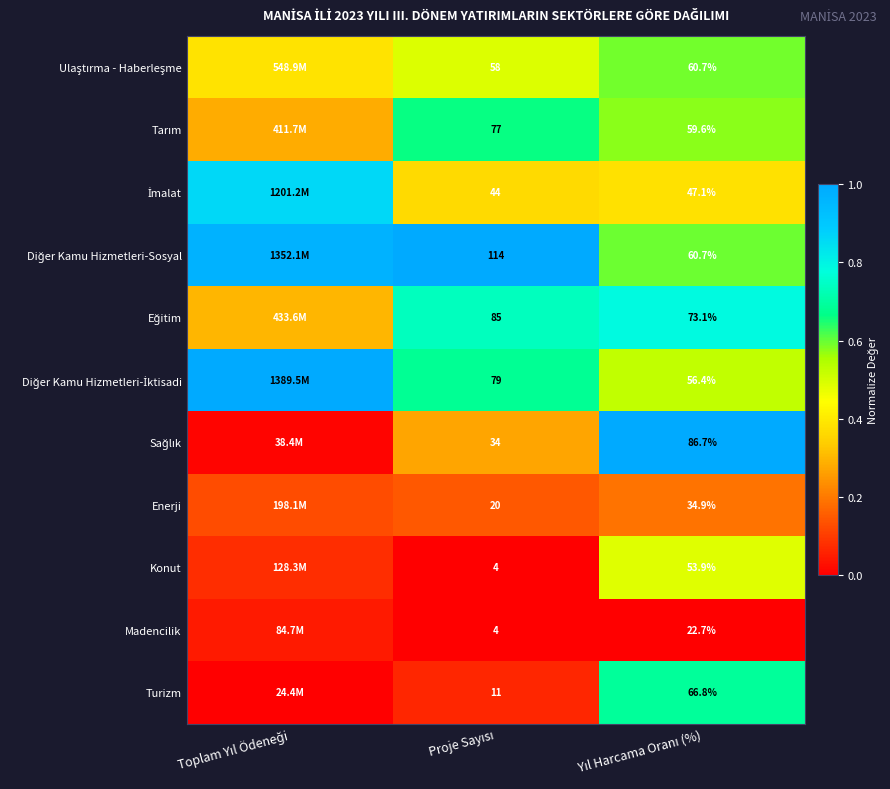

Which category has the lowest value in the Eğitim series?

Toplam Yıl Ödeneği